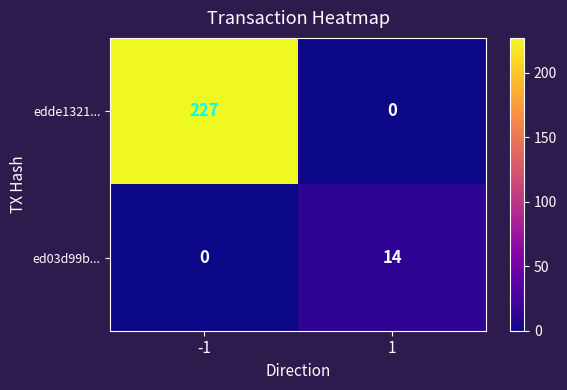

How many series are shown in this chart?

2